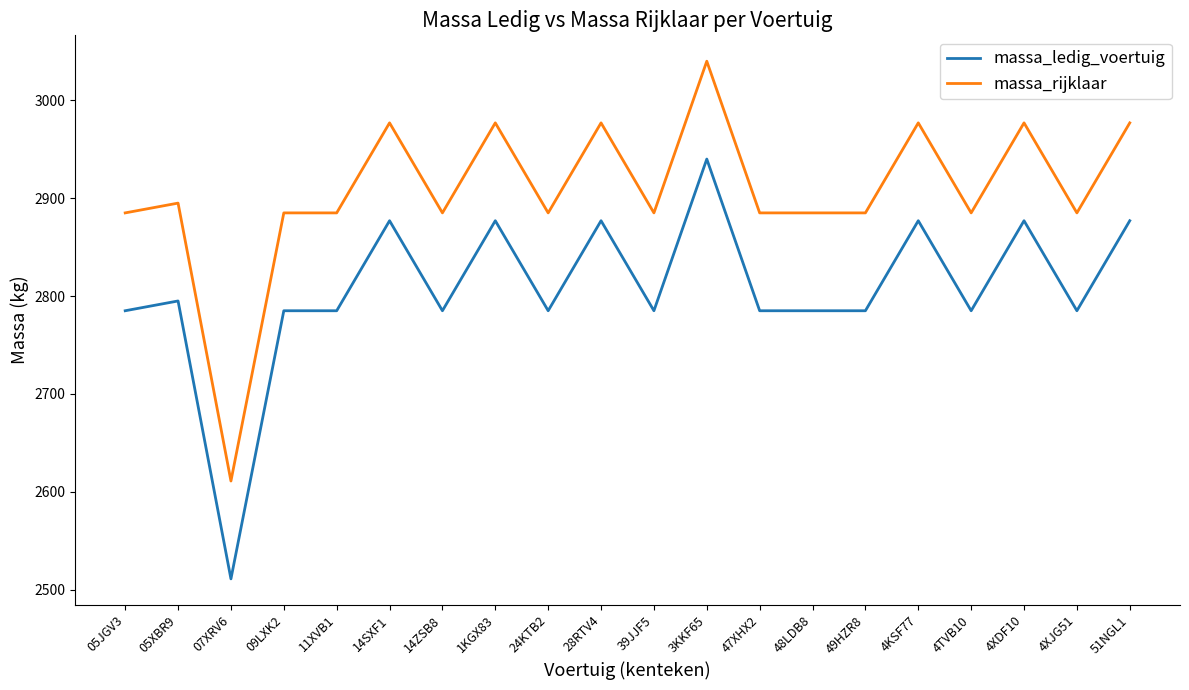

True or false: massa_ledig_voertuig and massa_rijklaar cross at least once.

False